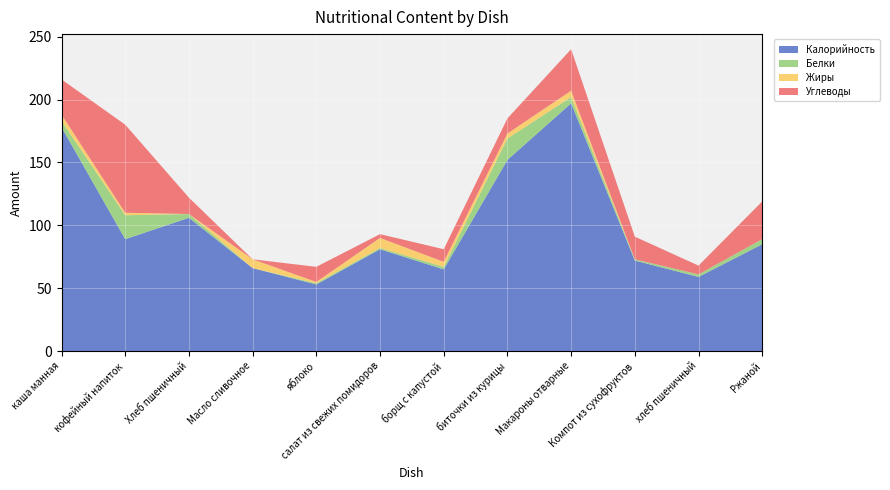

Reading left to right, extract all data points from this chart.

Калорийность: каша манная=178	кофейный напиток=89	Хлеб пшеничный=106	Масло сливочное=66	яблоко=53	салат из свежих помидоров=81	борщ с капустой=65	биточки из курицы=152	Макароны отварные=197	Компот из сухофруктов=72	хлеб пшеничный=59	Ржаной=85
Белки: каша манная=5	кофейный напиток=19	Хлеб пшеничный=3	Масло сливочное=0	яблоко=1	салат из свежих помидоров=1	борщ с капустой=2	биточки из курицы=17	Макароны отварные=5	Компот из сухофруктов=1	хлеб пшеничный=2	Ржаной=4
Жиры: каша манная=5	кофейный напиток=2	Хлеб пшеничный=0	Масло сливочное=7	яблоко=1	салат из свежих помидоров=8	борщ с капустой=4	биточки из курицы=4	Макароны отварные=5	Компот из сухофруктов=0	хлеб пшеничный=0	Ржаной=0
Углеводы: каша манная=28	кофейный напиток=70	Хлеб пшеничный=13	Масло сливочное=0	яблоко=12	салат из свежих помидоров=3	борщ с капустой=10	биточки из курицы=12	Макароны отварные=33	Компот из сухофруктов=18	хлеб пшеничный=7	Ржаной=30